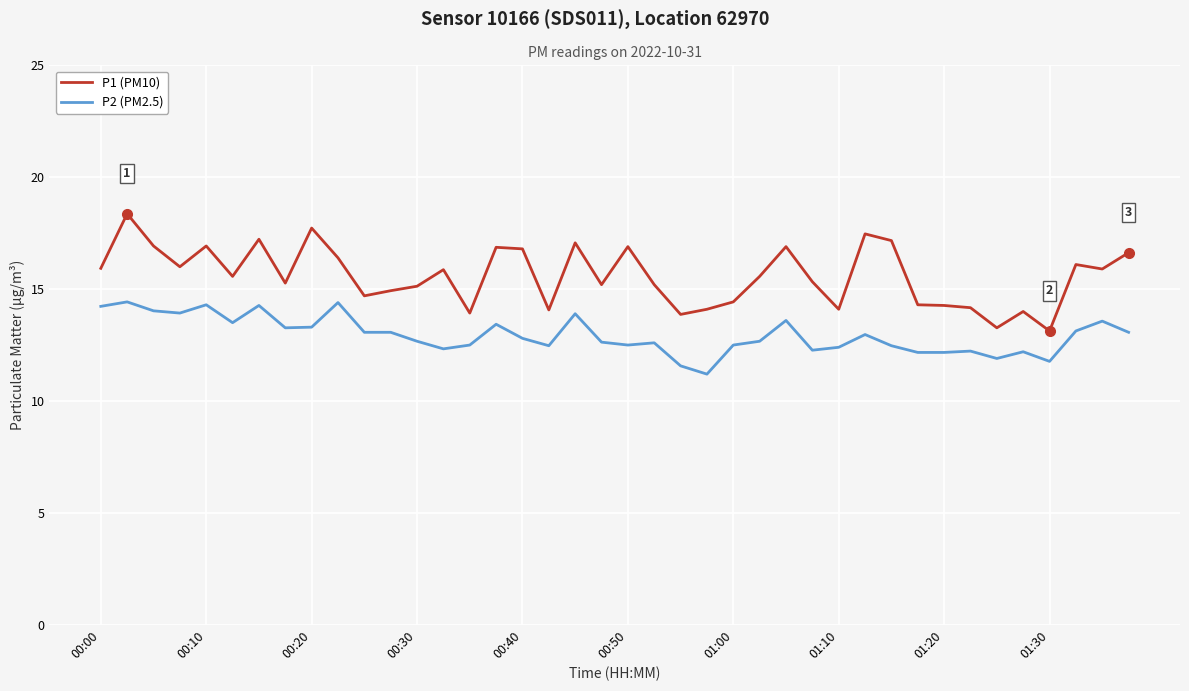

Rank the series by their average value, from highest to lowest.

P1 (PM10), P2 (PM2.5)